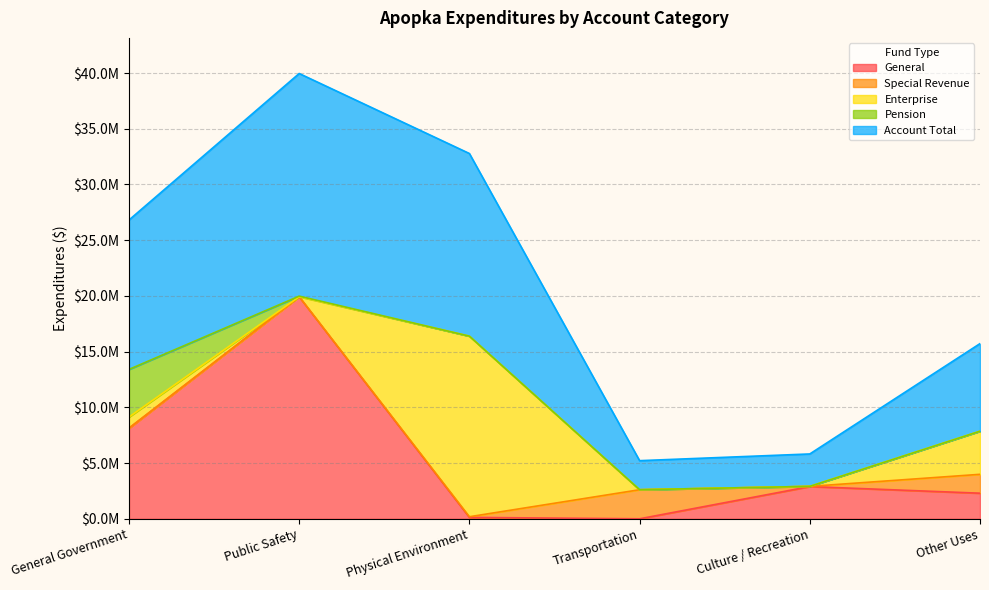

Does the chart display data point markers on the line(s)?

No